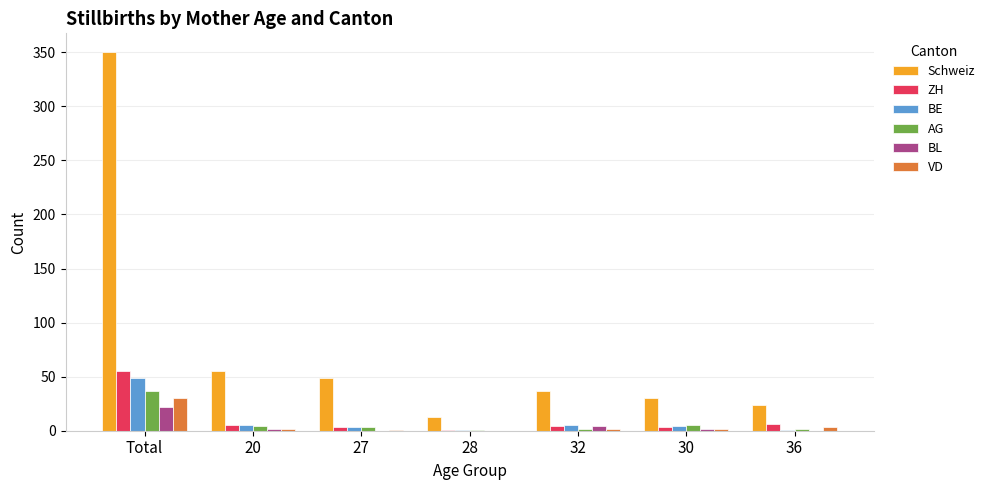

How many groups of bars are there?

7